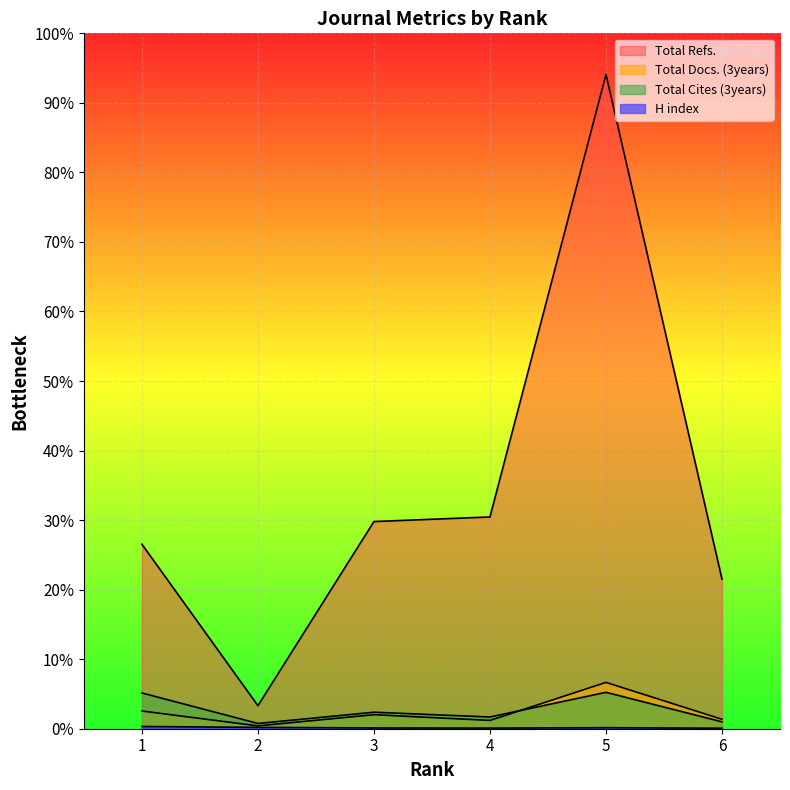

True or false: Total Docs. (3years) has a value of 156 at 6.

True